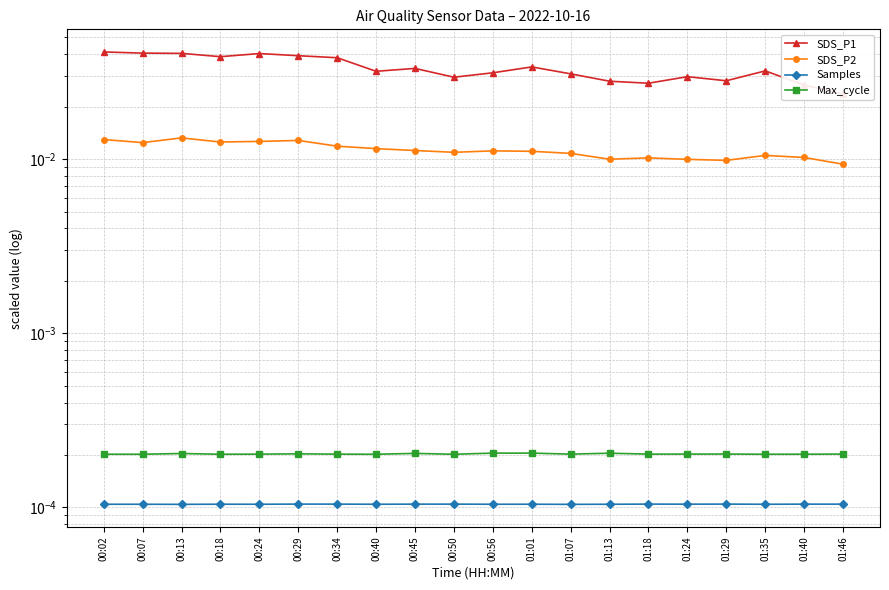

True or false: Samples and SDS_P1 intersect in this chart.

False